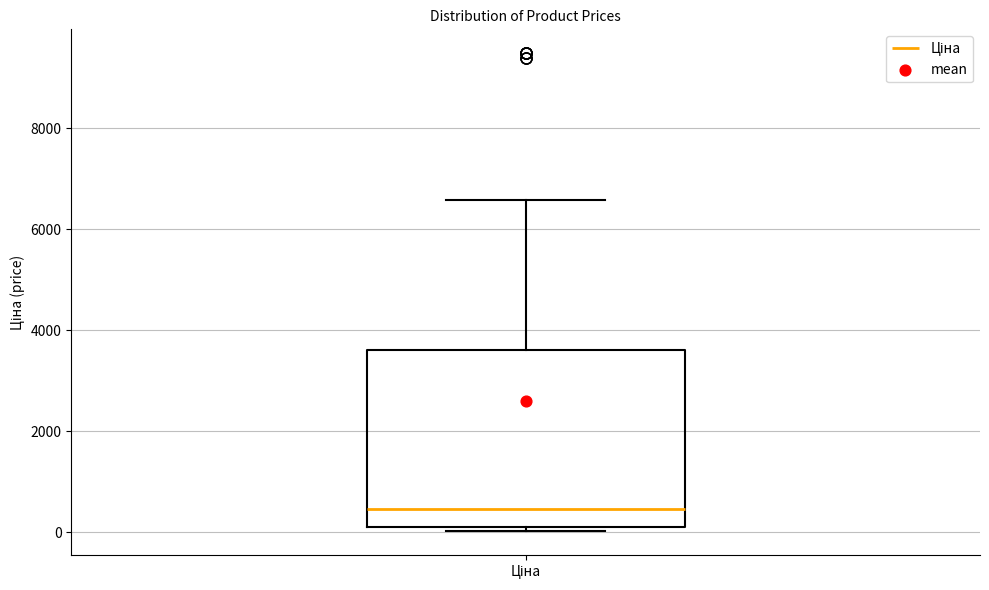

Read this box plot against the y-axis: the position of the median line, the range covered by the box, and the ends of both whiskers. The values are not printed on the chart, so give them approximately, as read against the axis.

median 400, box 0 to 3600, whiskers 0 (just below the box's lower edge) to 6600